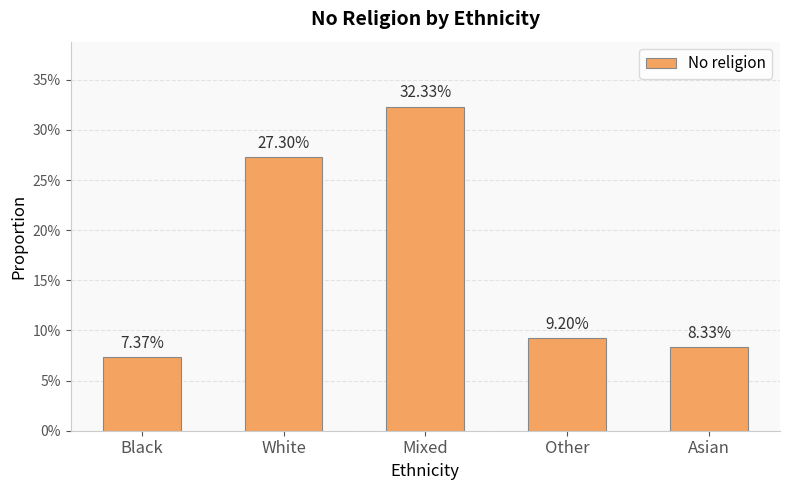

Reading left to right, what are all the values shown in this chart?

0.1	0.3	0.3	0.1	0.1